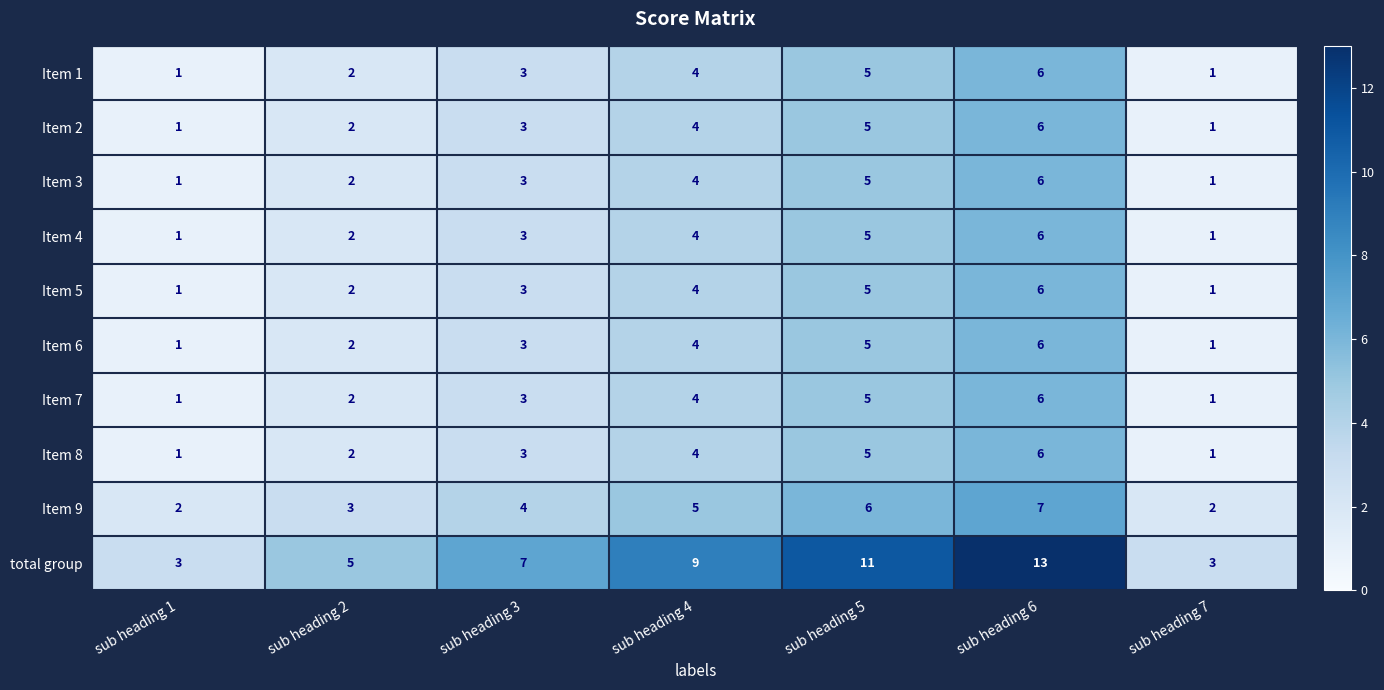

True or false: Item 9 has a value of 9 at sub heading 6.

False